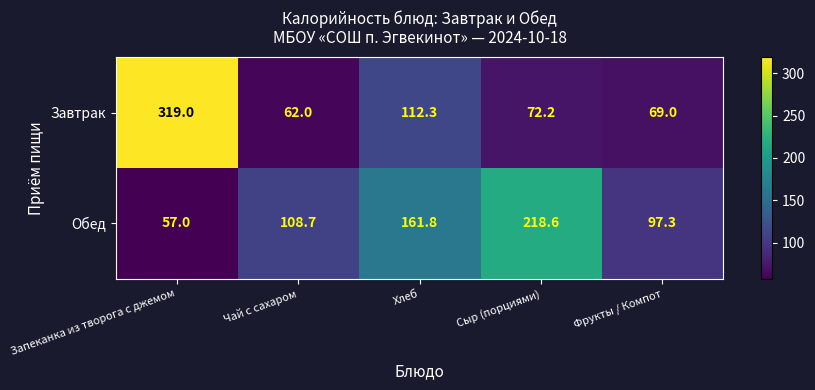

What is the sum of the Обед values at Чай с сахаром and Сыр (порциями)?

327.3